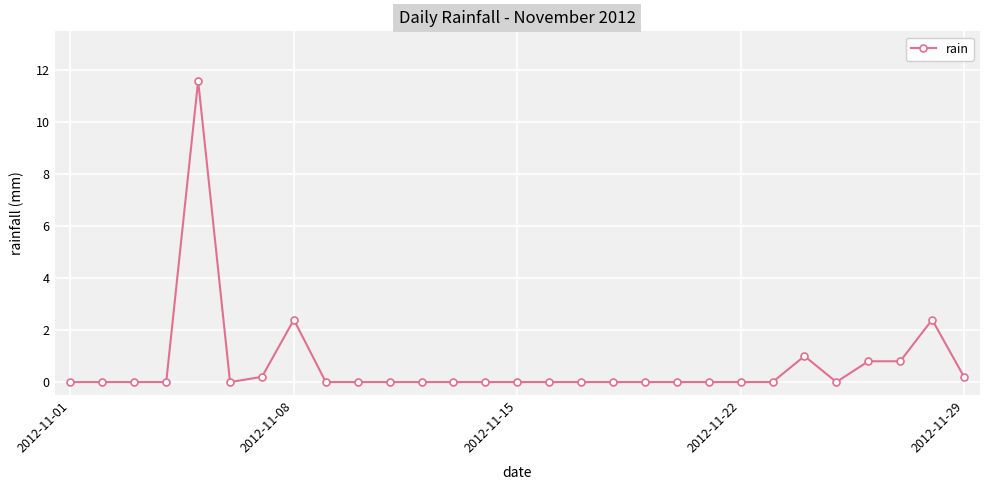

What is the maximum value shown in the chart?

11.6